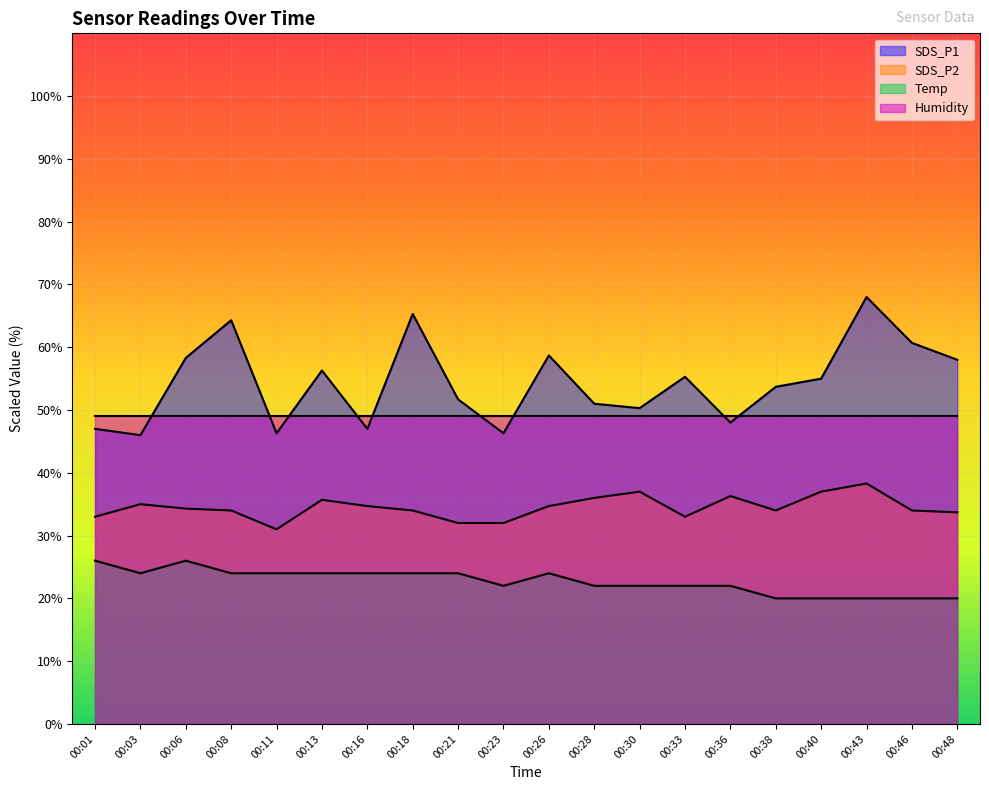

Where is the first local minimum for SDS_P2?

00:11